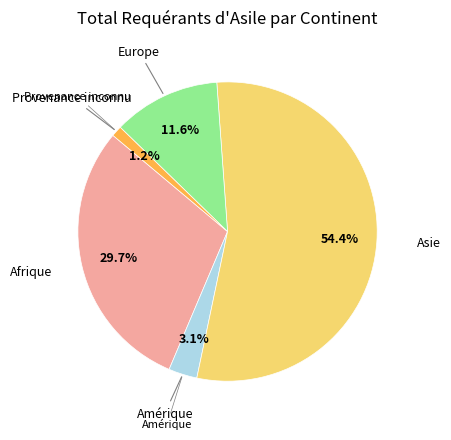

True or false: Asie accounts for 46% of the total.

False